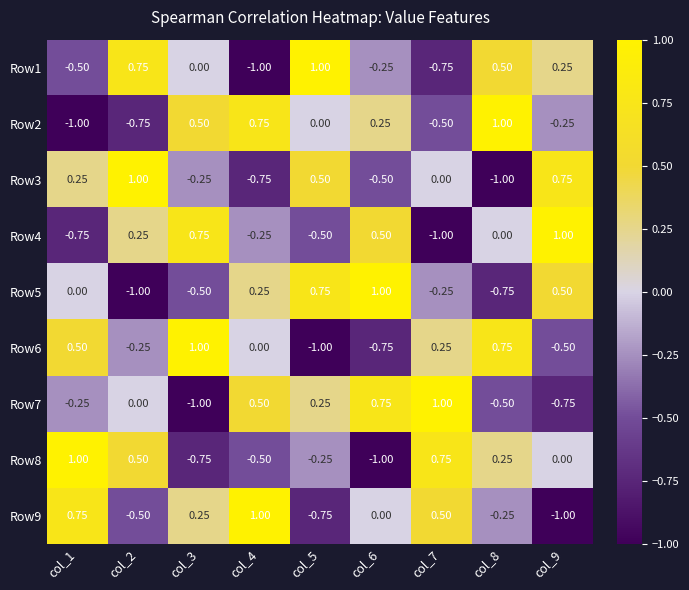

Is the value of Row3 at col_6 greater than the value of Row5 at col_5?

No